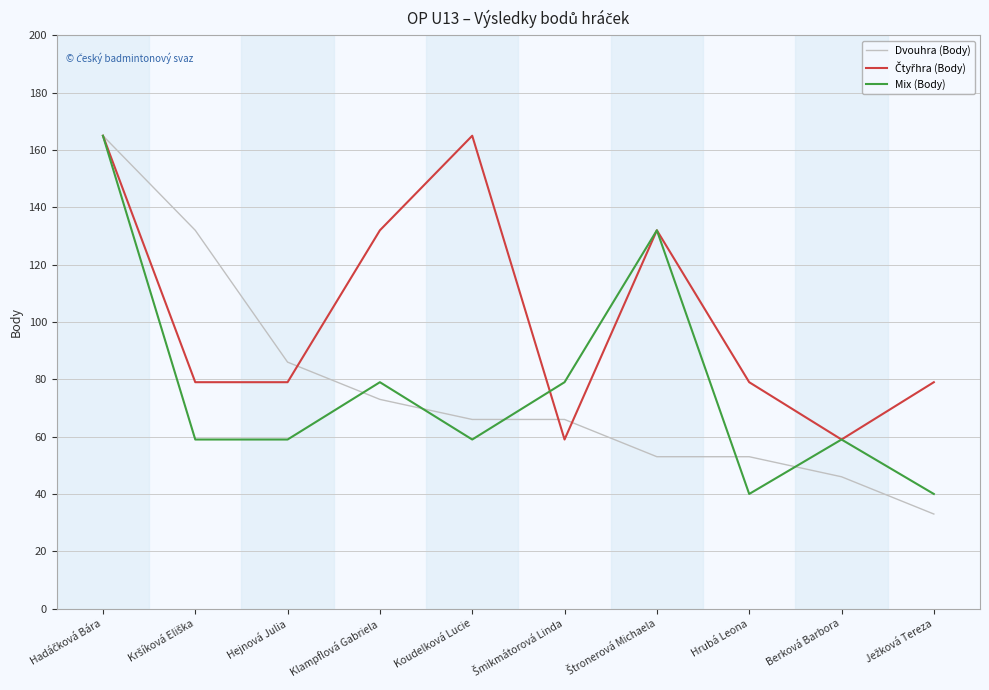

What is the total value across all series at Hejnová Julia?

224